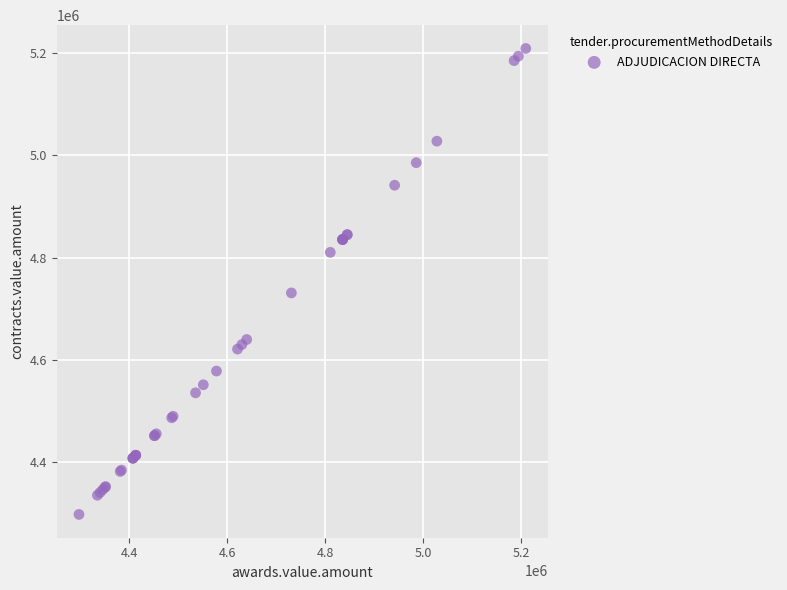

What Y value in the scatter plot is closest to 4753396?

4730962.6